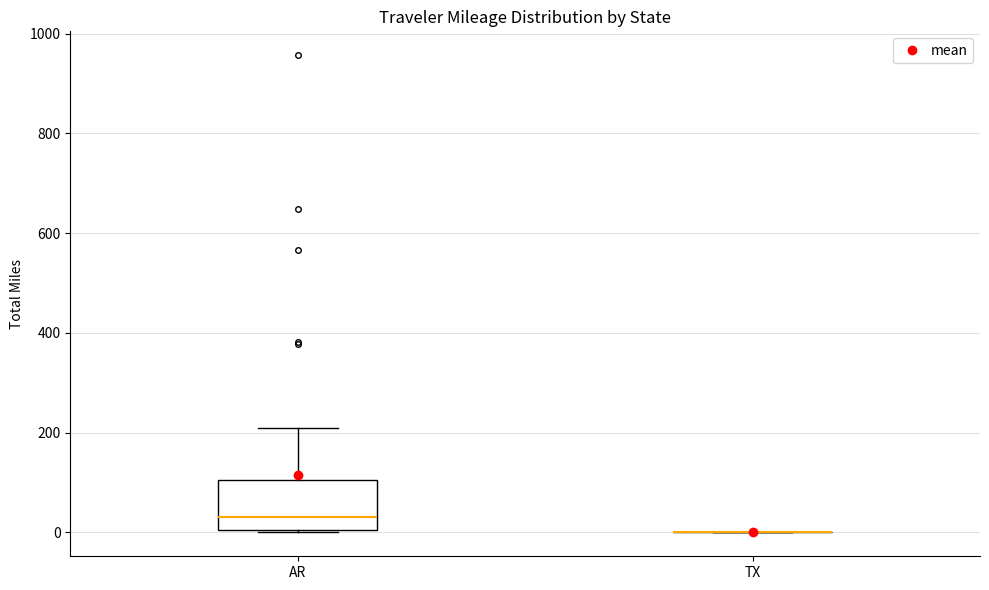

Reading left to right, transcribe this box plot: for each box, give where its median line is, the range the box spans, and where its two whiskers end, as read against the y-axis. The values are not printed on the chart, so give them approximately, as read against the axis.

AR: median 40, box 0 to 100, whiskers 0 to 200
TX: box collapsed to a line at 0, whiskers 0 to 0